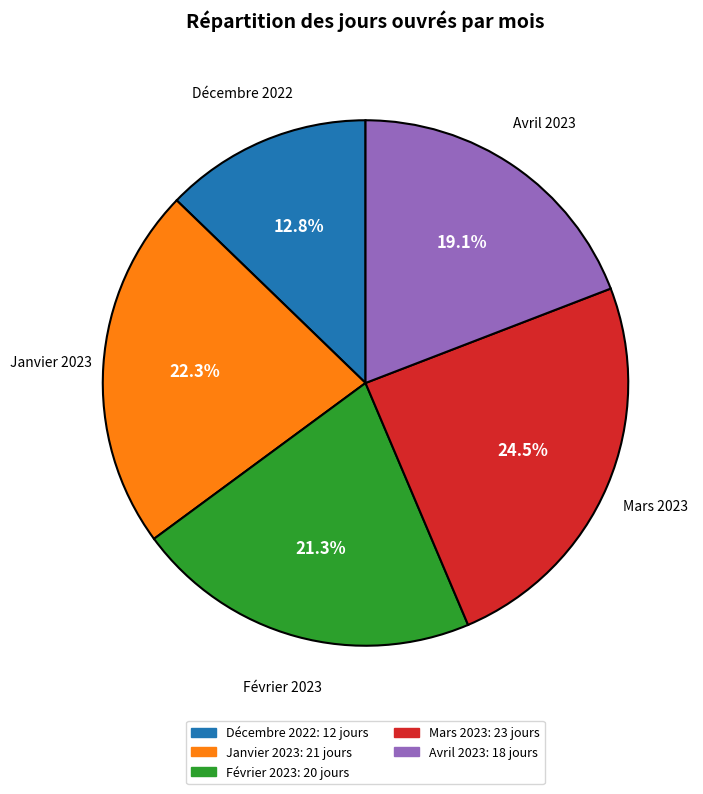

Approximately how many times larger is the value at Avril 2023 compared to Janvier 2023?

0.9